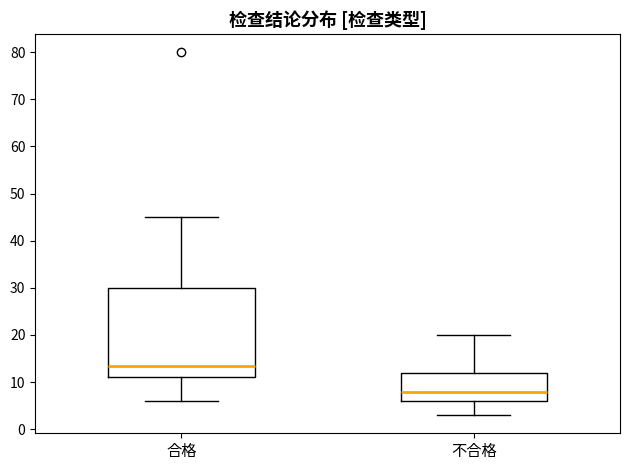

Which box is the tallest, from its lower edge to its upper edge?

合格